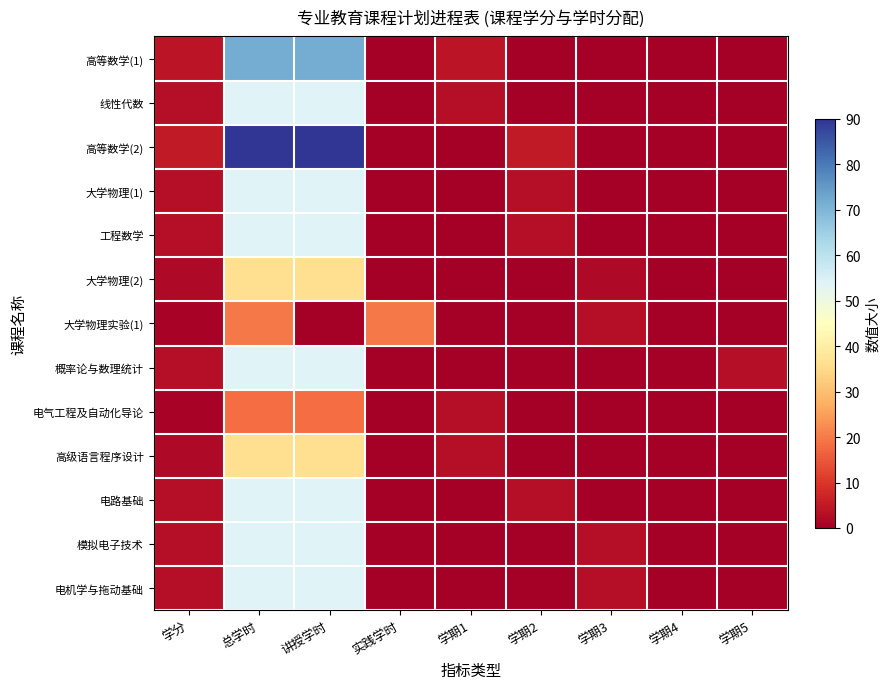

What is the greatest value displayed?

90